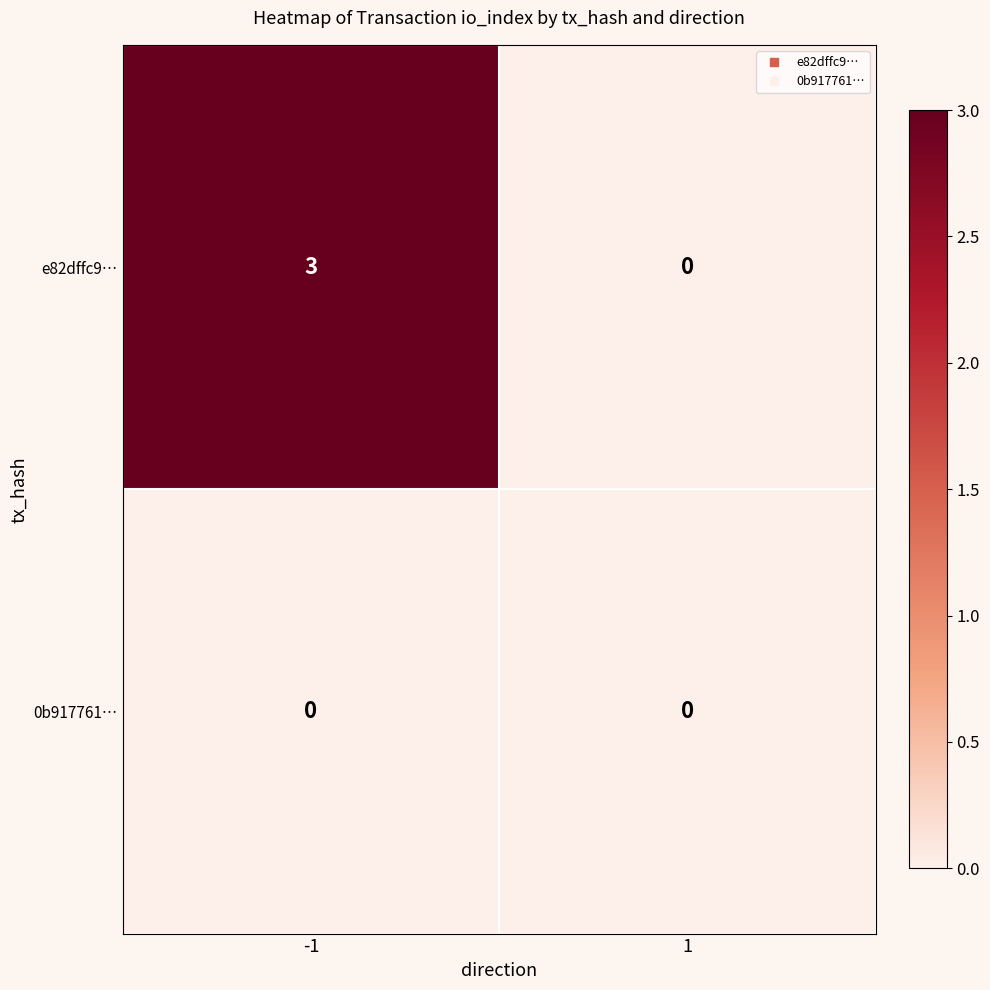

What is the difference between the highest and lowest values at -1?

3